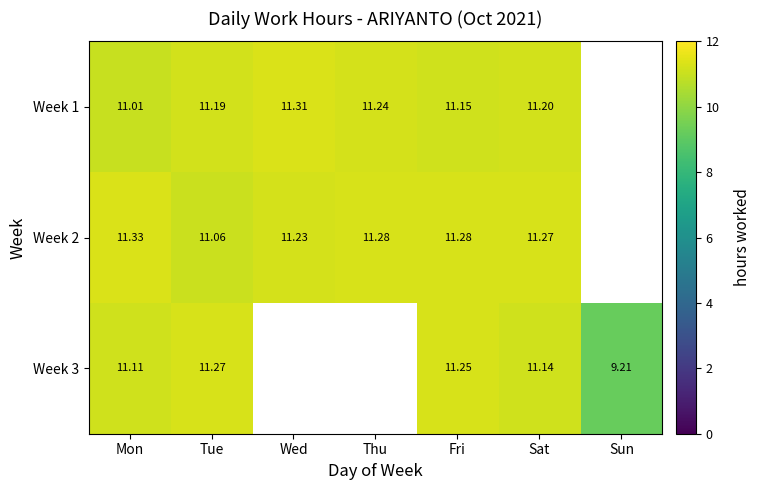

At which label does Week 3 reach its peak?

Tue